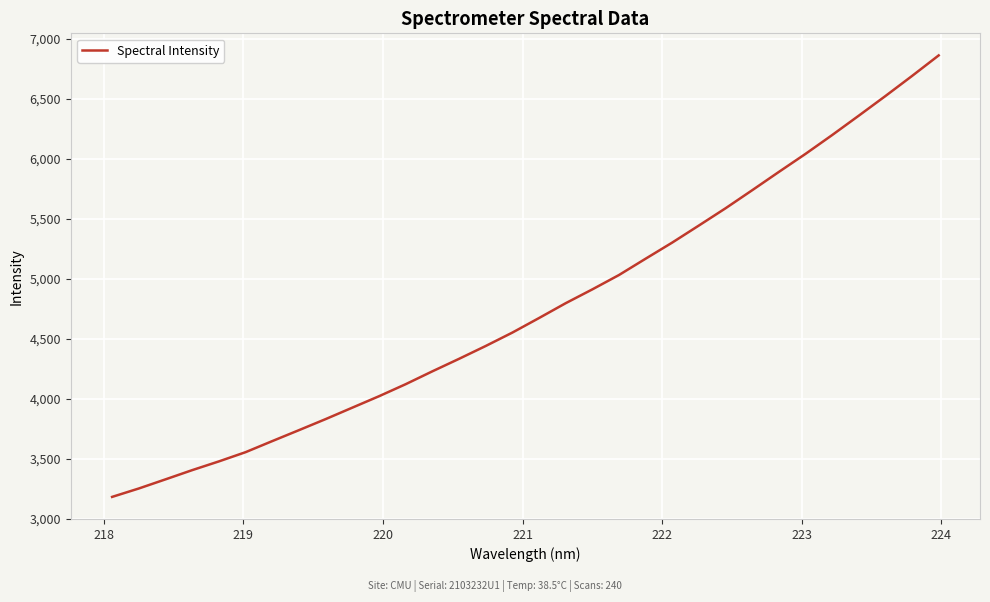

What is the minimum value shown in the chart?

3180.7